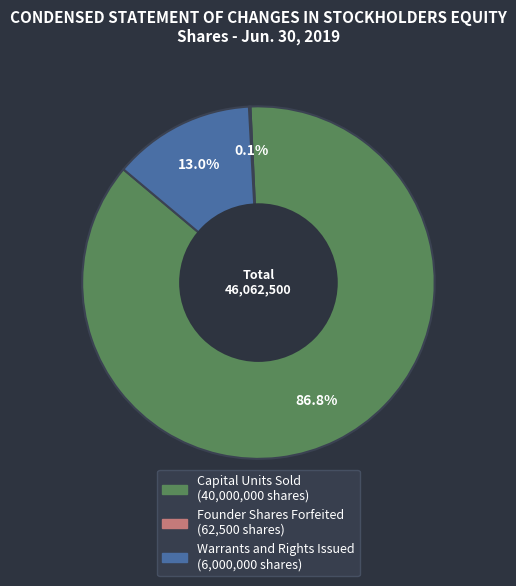

To the nearest percent, what is the difference between the largest and smallest slice percentages?

87%